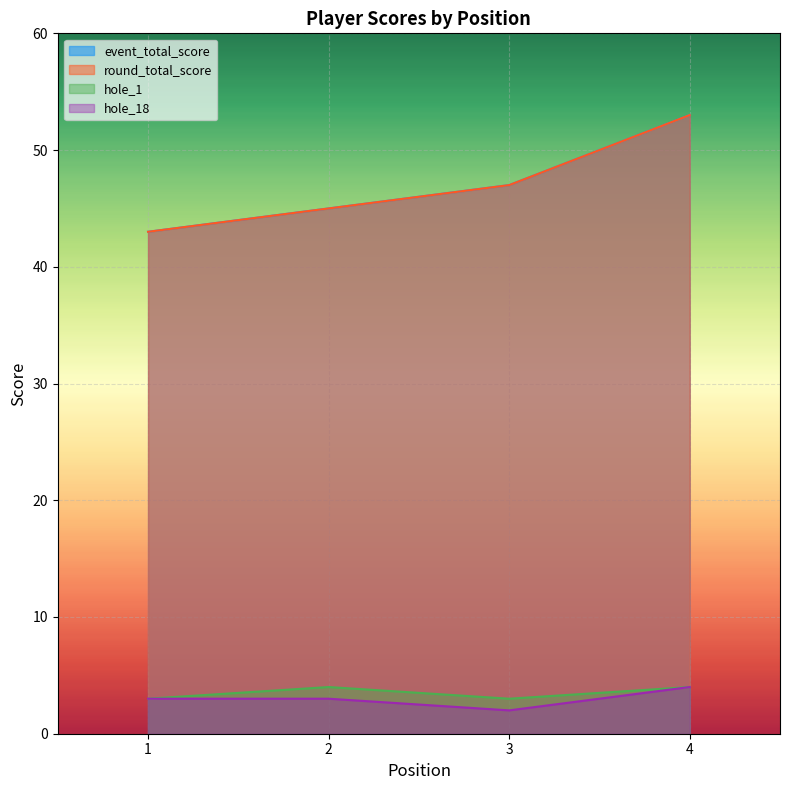

Is the value of hole_1 at 2 greater than the value of hole_18 at 1?

Yes